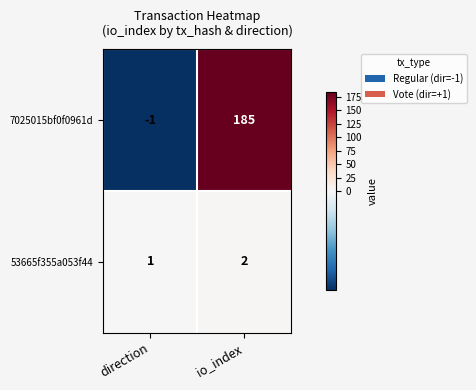

Reading left to right, list all the values displayed in this chart.

7025015bf0f0961d: -1	185
53665f355a053f44: 1	2